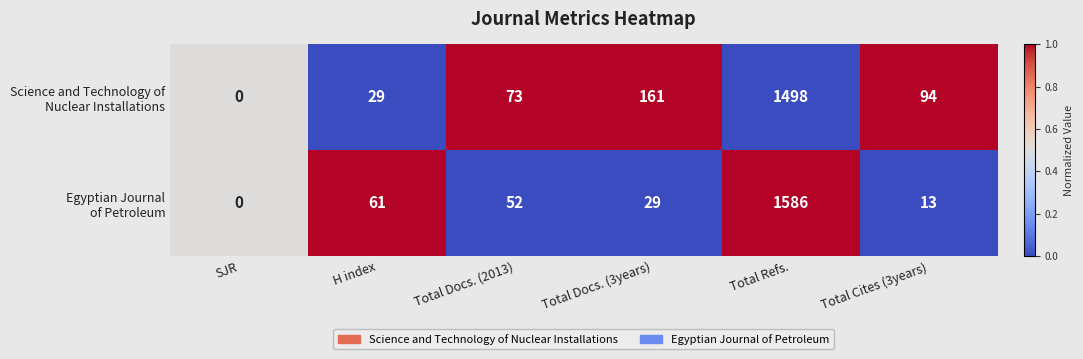

How many data points does each series have?

6